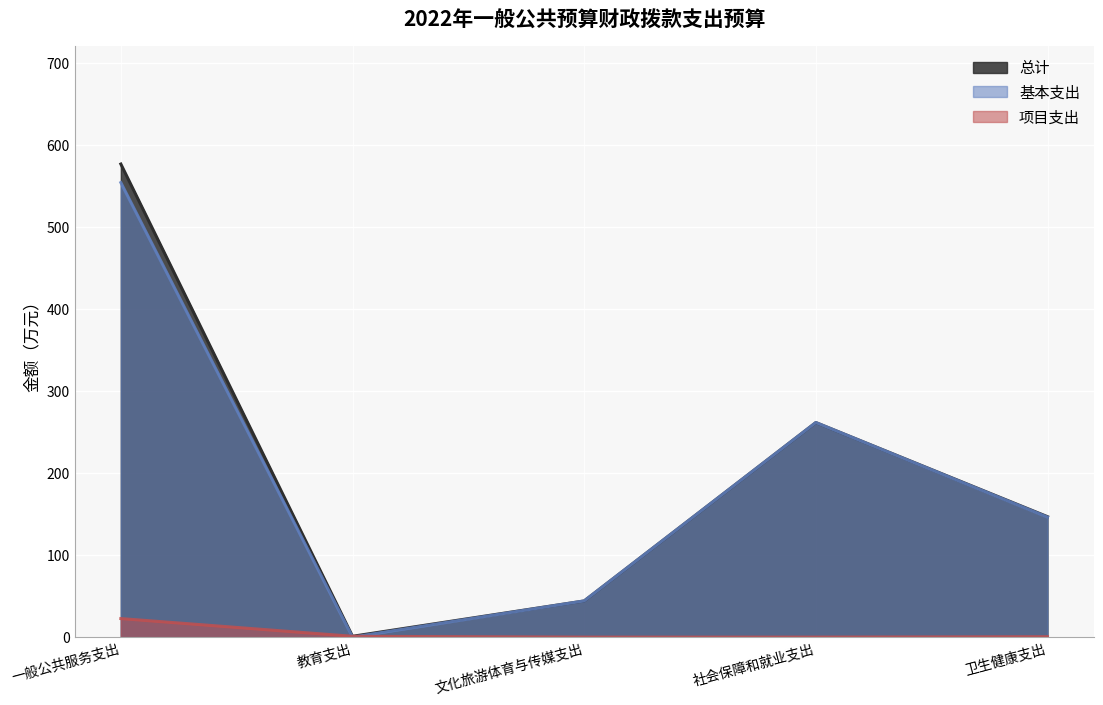

At which category does 基本支出 reach its first local valley?

教育支出